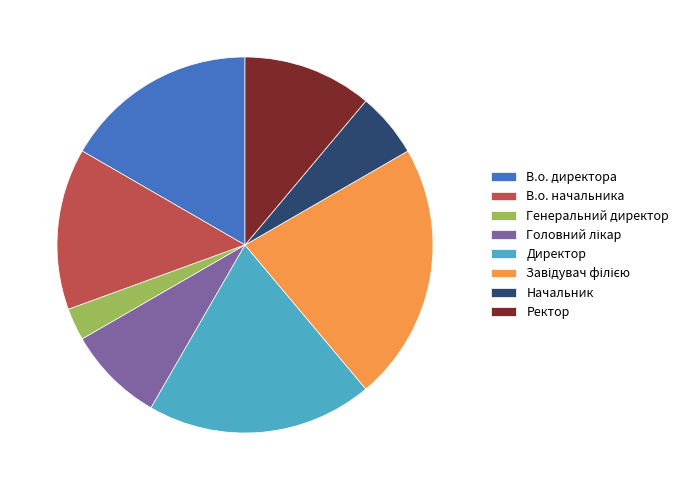

Combined, do В.о. начальника and Генеральний директор account for over 50%?

No